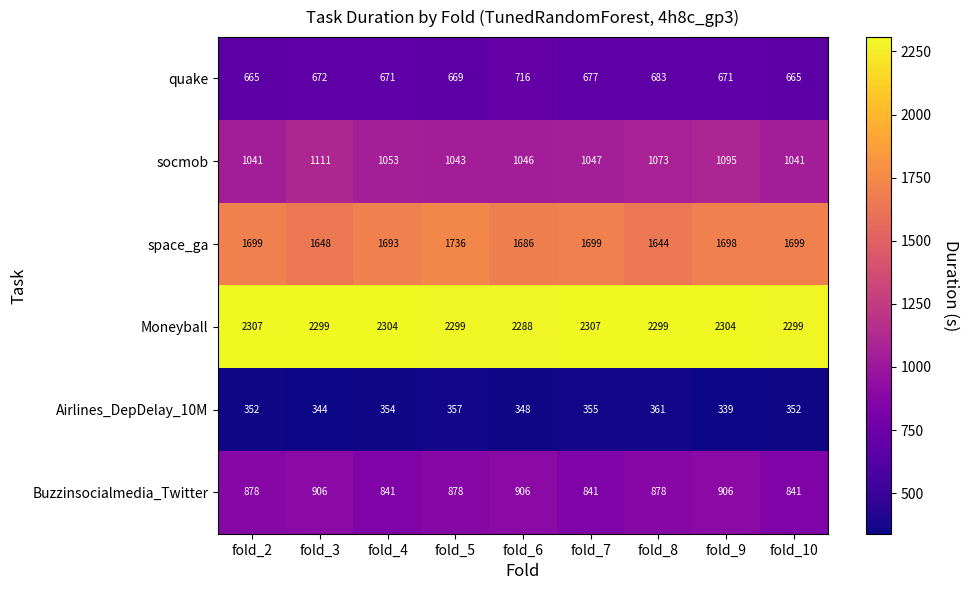

How many Moneyball values are between 2299 and 2304?

6